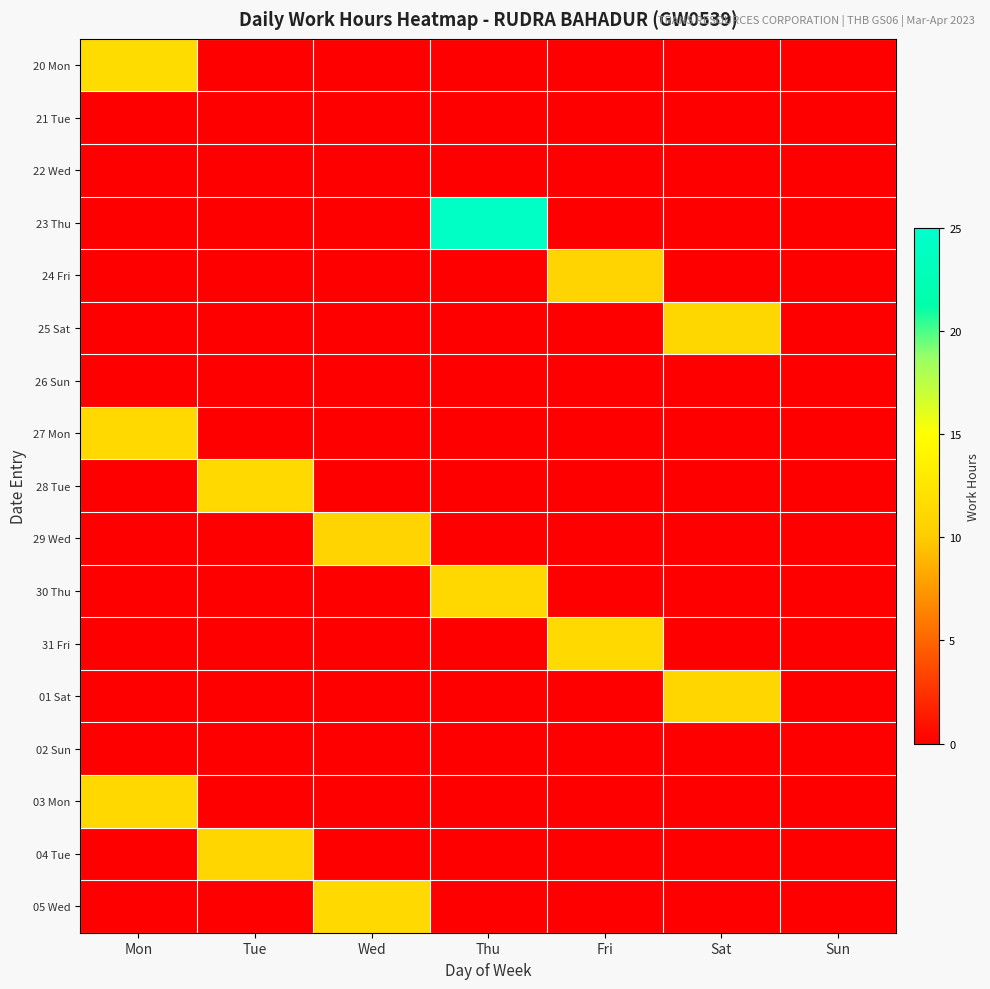

Between Thu and Sat, which is larger?

Thu